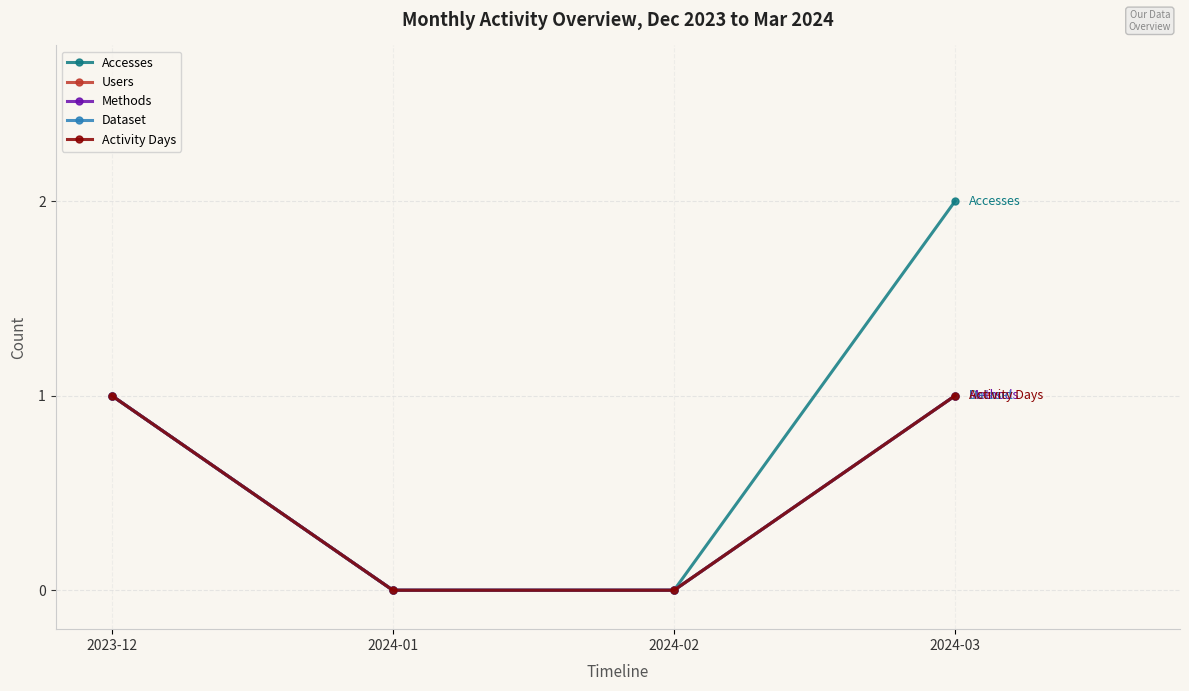

What position from the right is 2024-02?

2